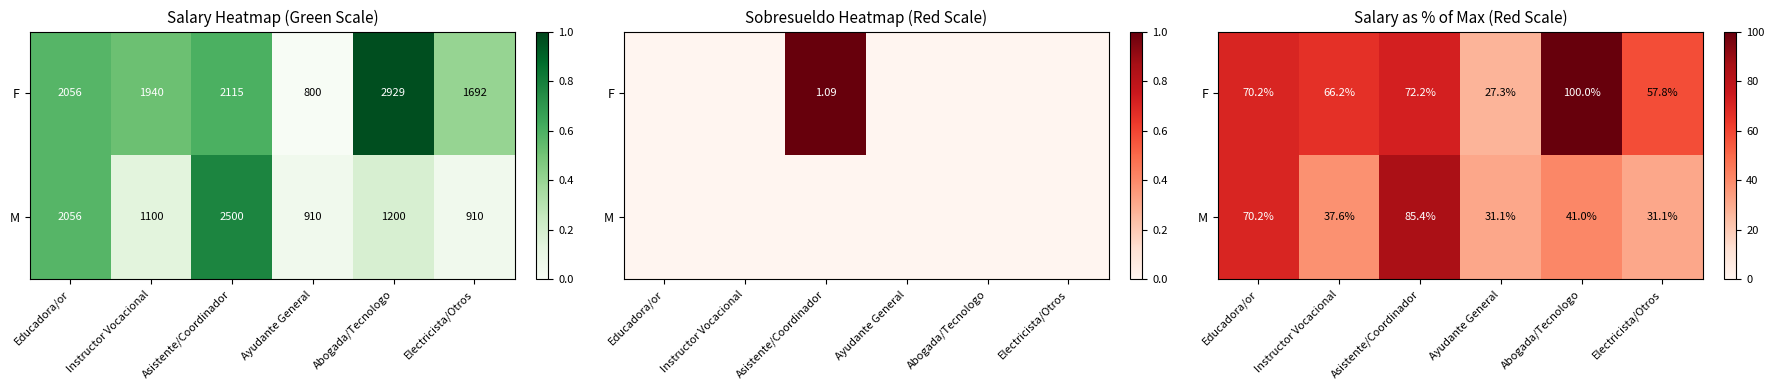

What is the difference between the second highest and minimum values in the F series?

44.9